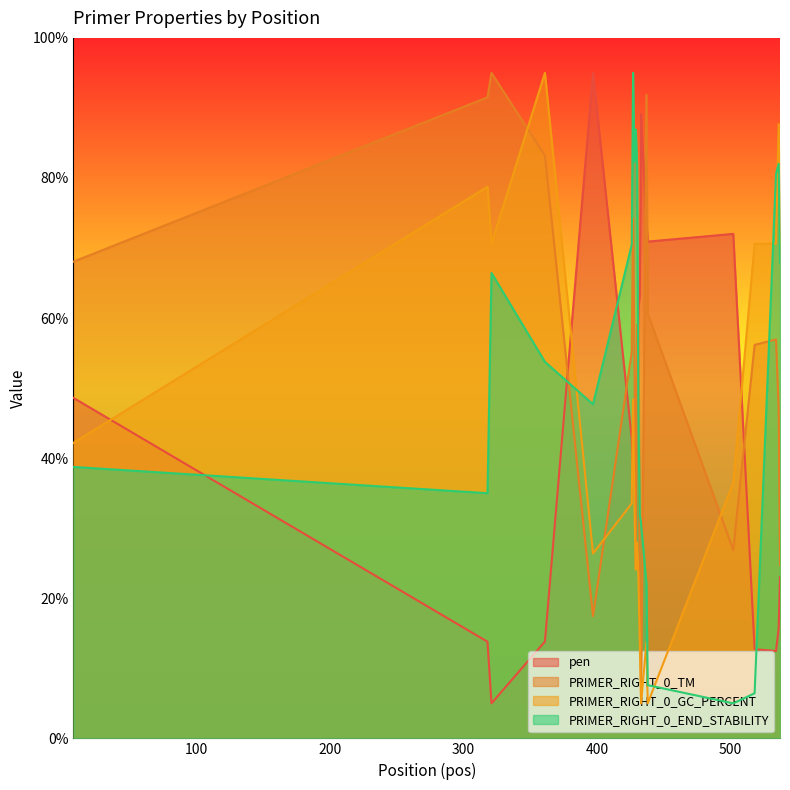

Is the value of pen at 430 greater than the value of PRIMER_RIGHT_0_END_STABILITY at 537?

No